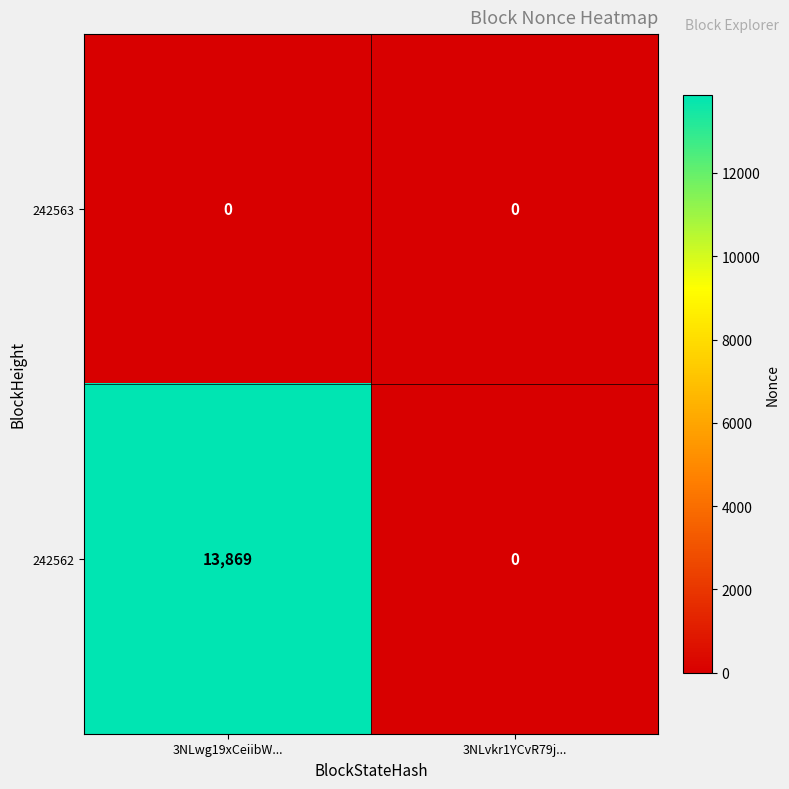

List the series in order of their overall mean, lowest first.

242563, 242562